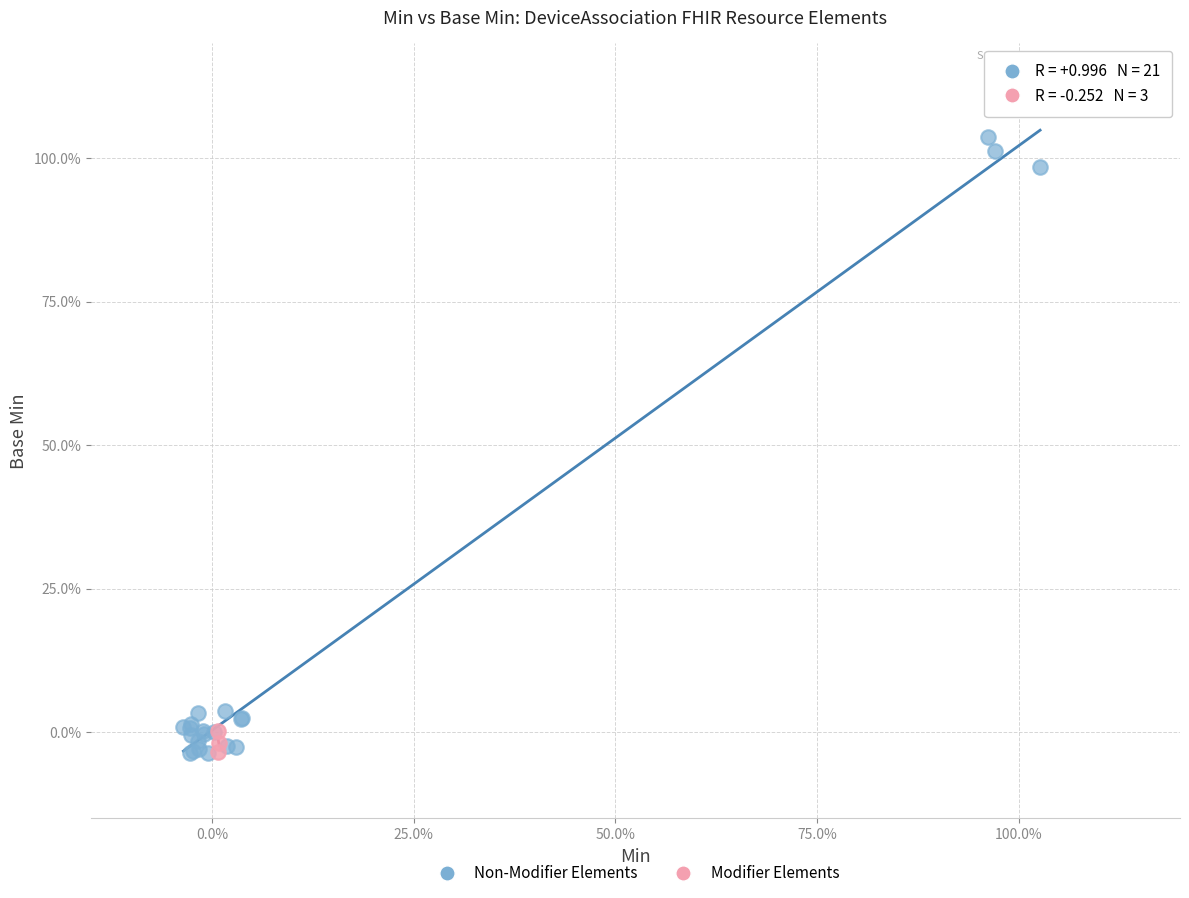

Which series reaches the maximum Y coordinate?

Non-Modifier Elements